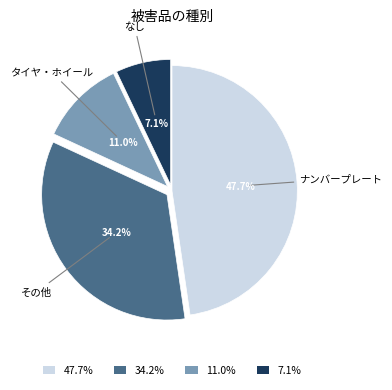

What is the smallest slice in the pie chart?

なし